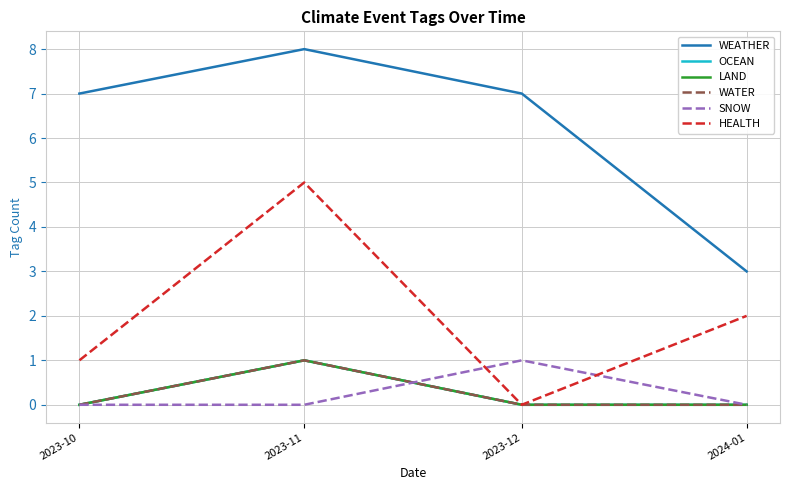

Is this an area chart (filled region under the line)?

No